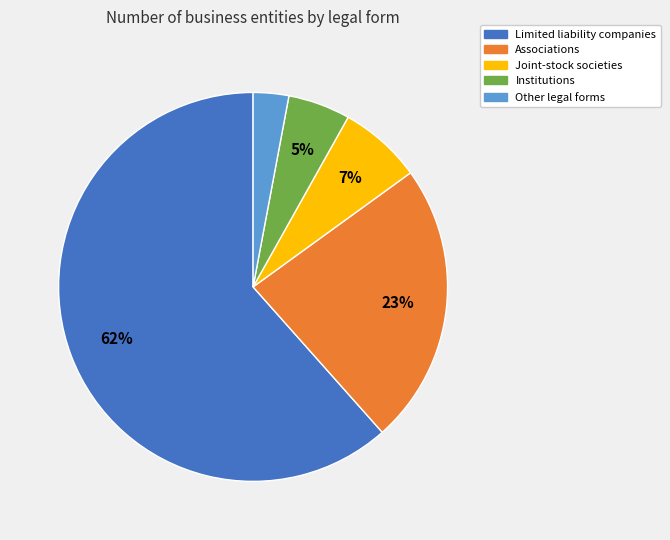

Does any single category account for the majority?

Yes